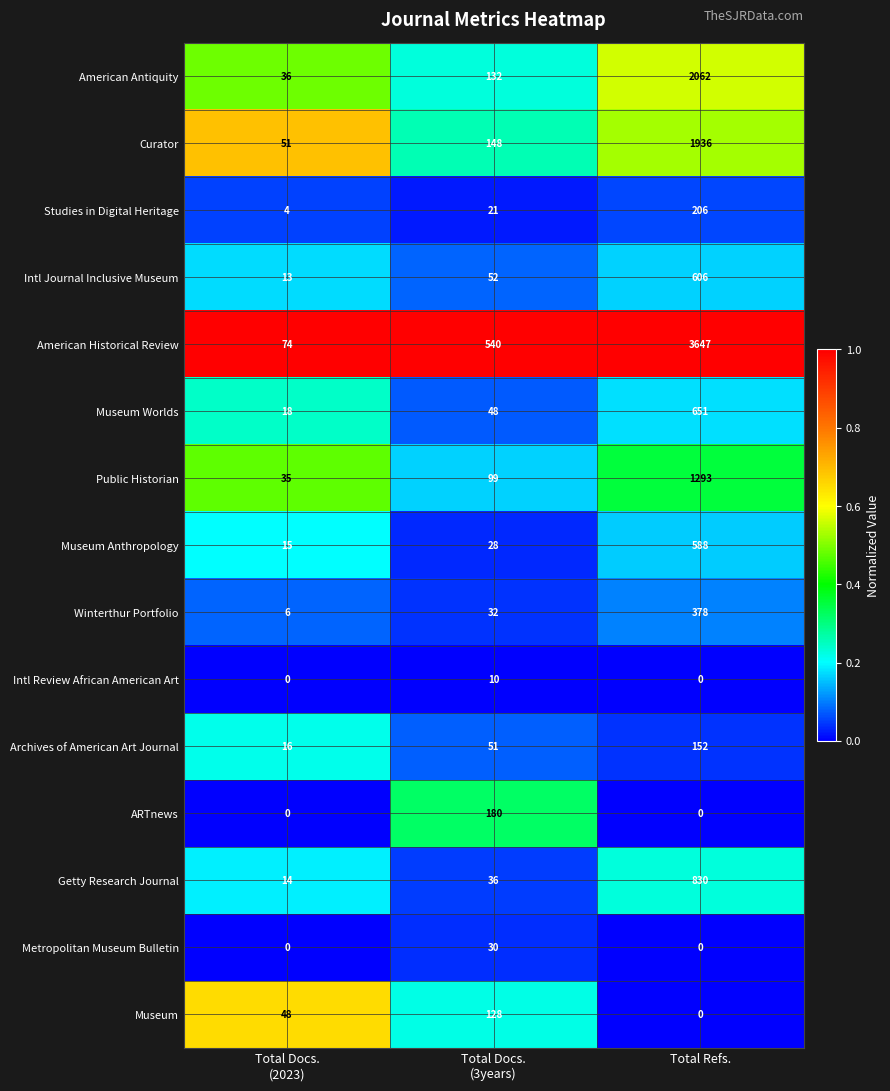

Which series has the largest total across all categories?

American Historical Review